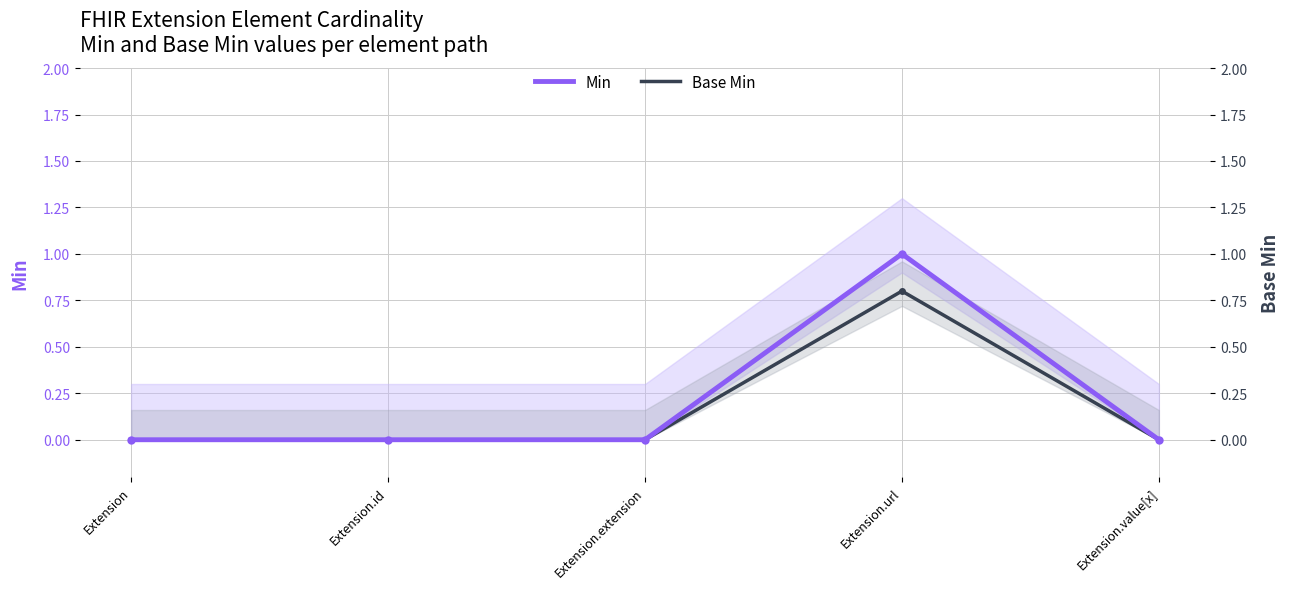

Count the number of categories in the chart.

5